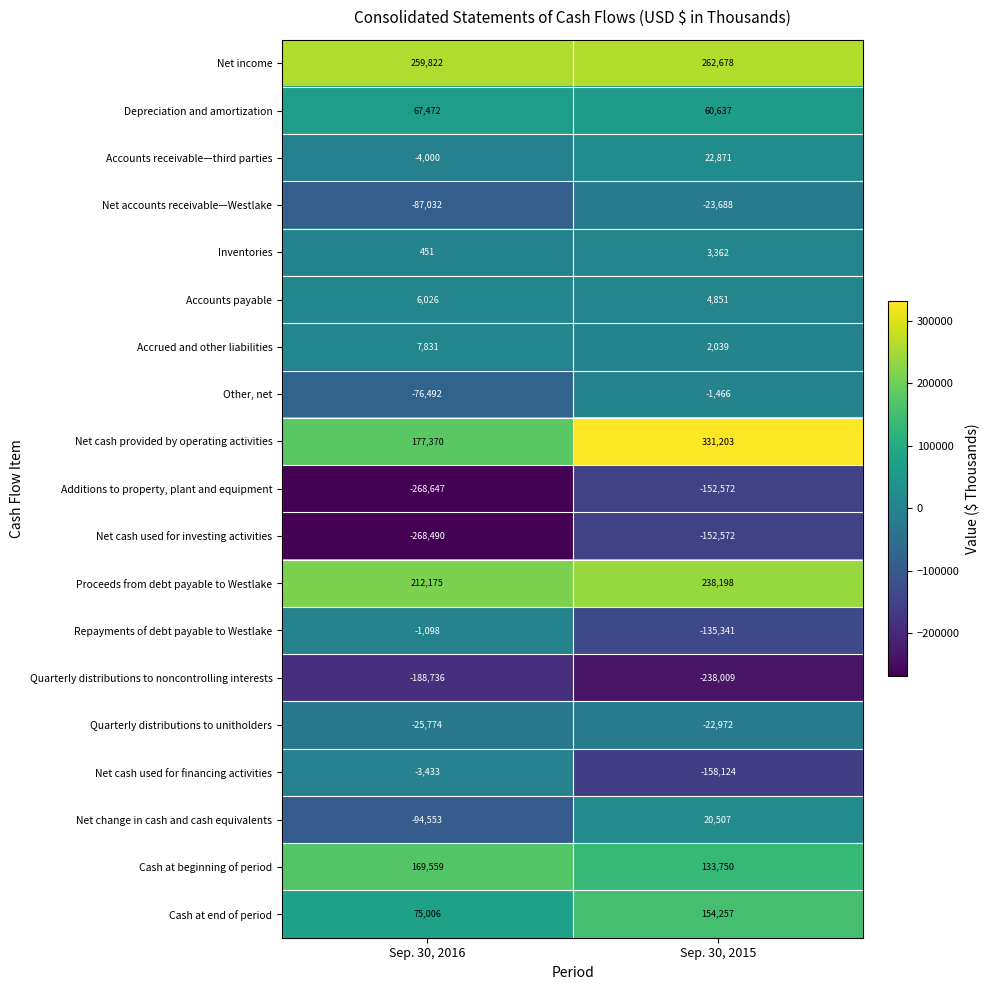

What is the maximum value shown in the chart?

331203